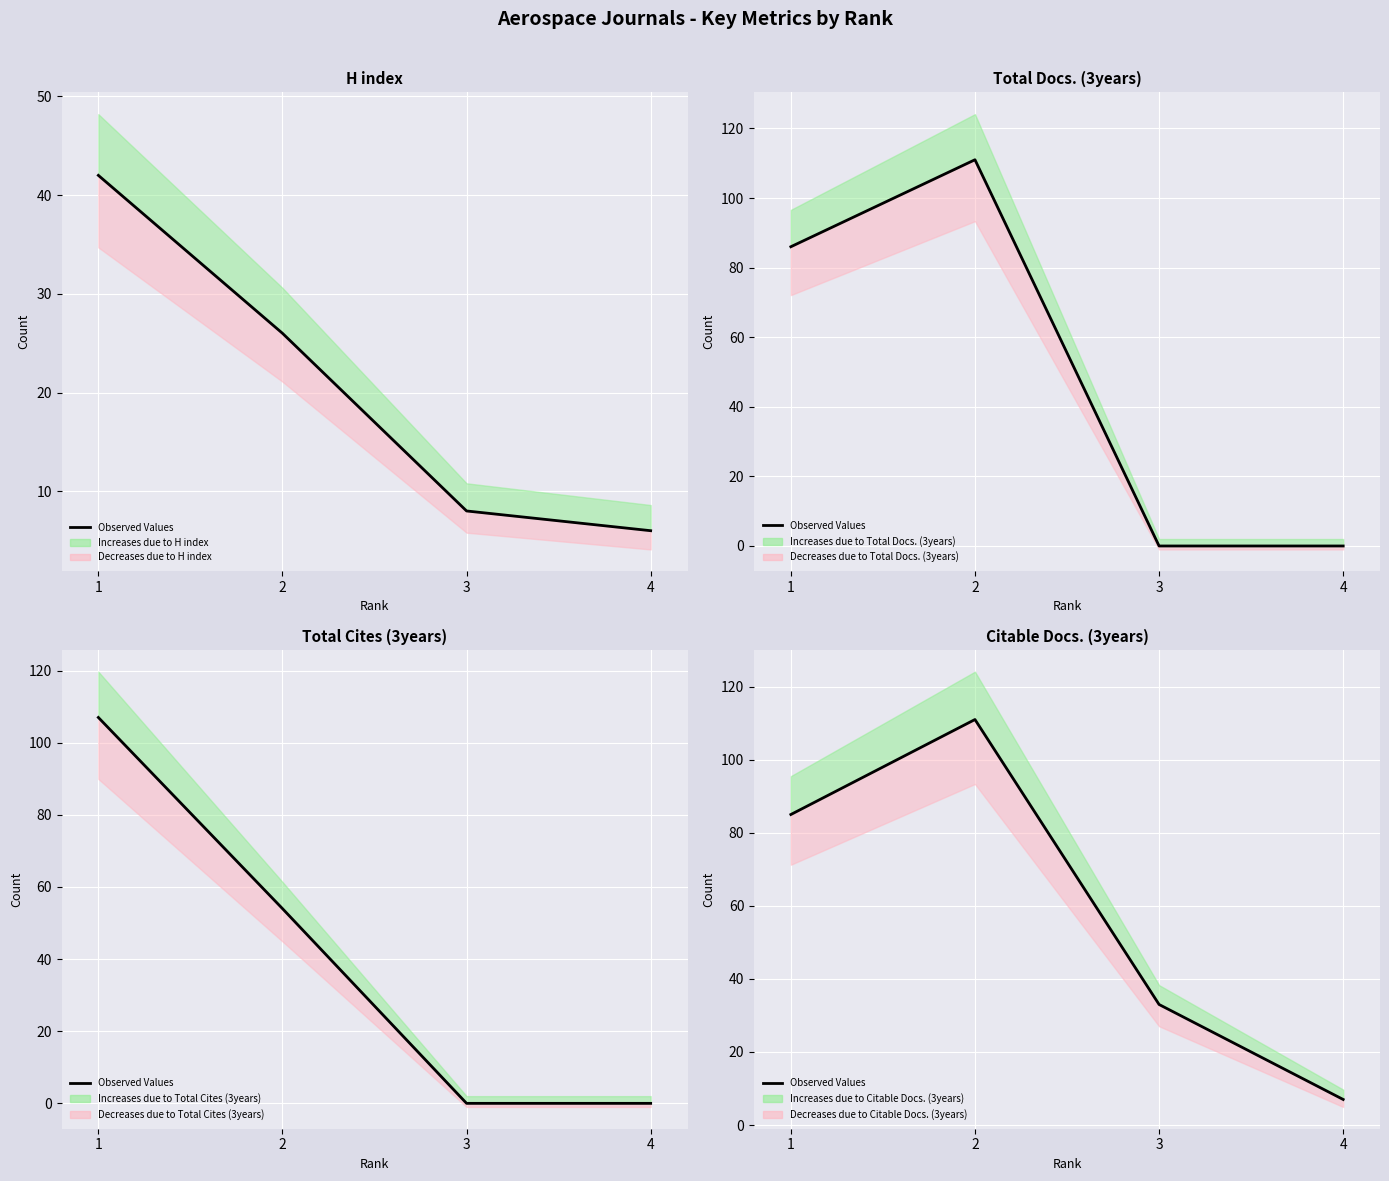

How many values are below 85?

2